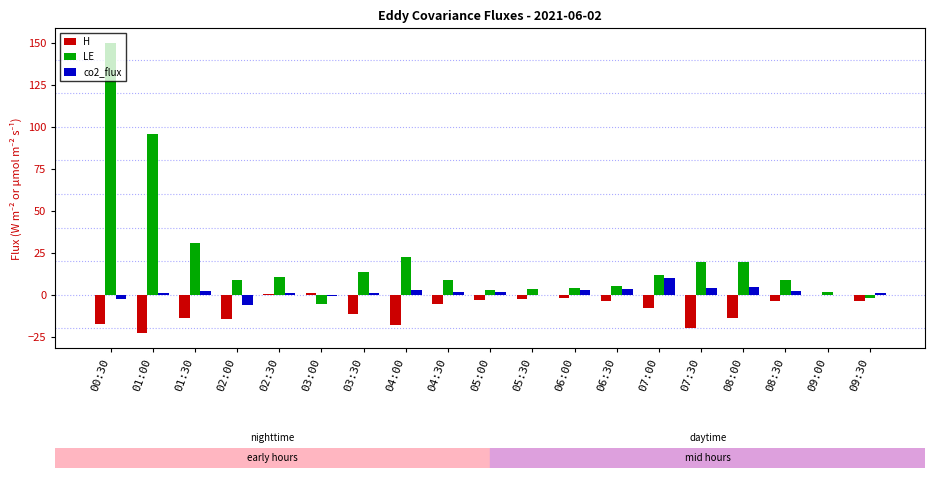

Is the value of co2_flux at 02:30 greater than the value of LE at 07:30?

No